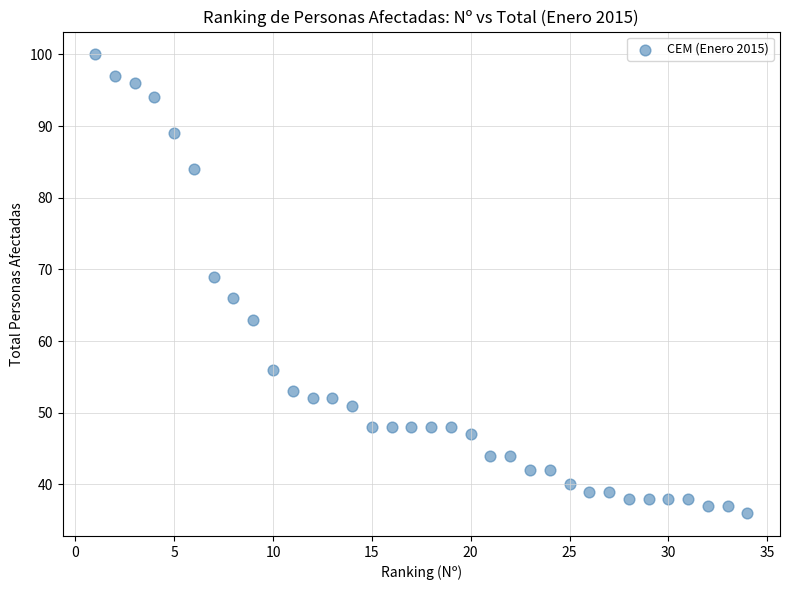

What is the range of Y values (max minus min)?

64